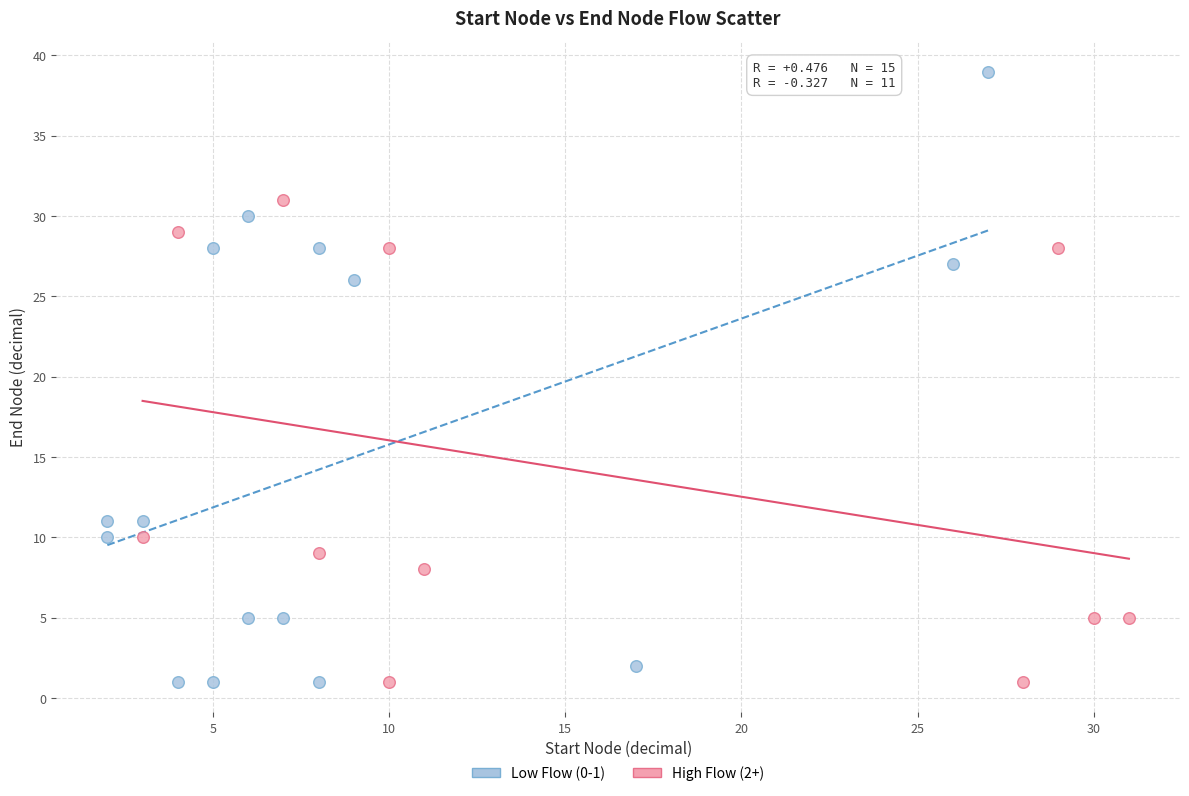

Which series reaches the maximum Y coordinate?

Low Flow (0-1)